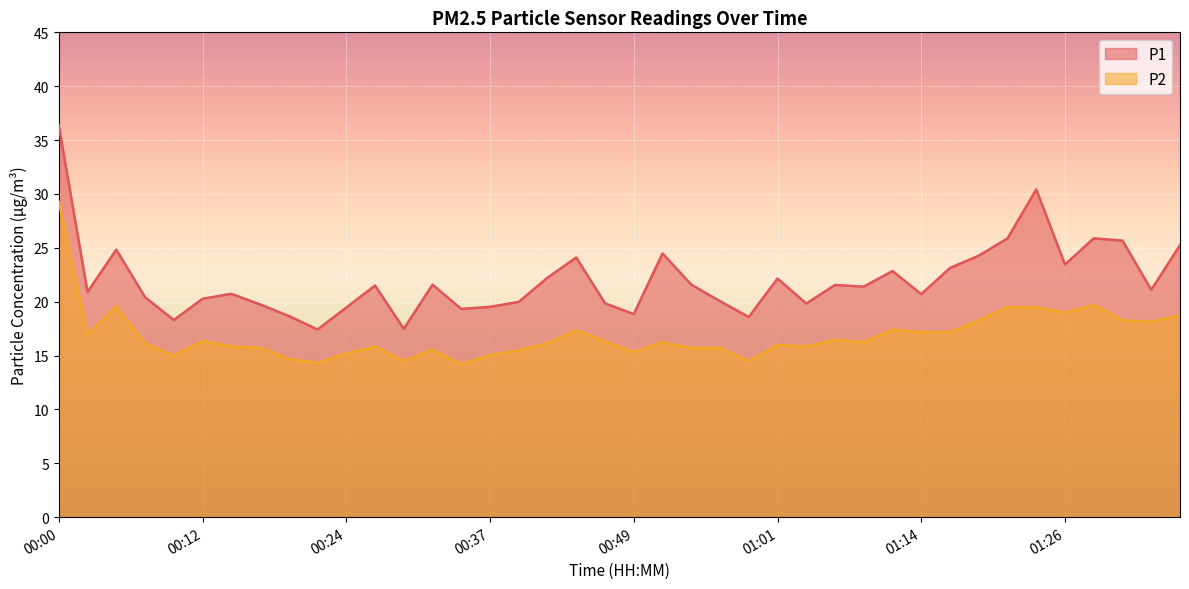

Where is the first local minimum for P1?

00:02